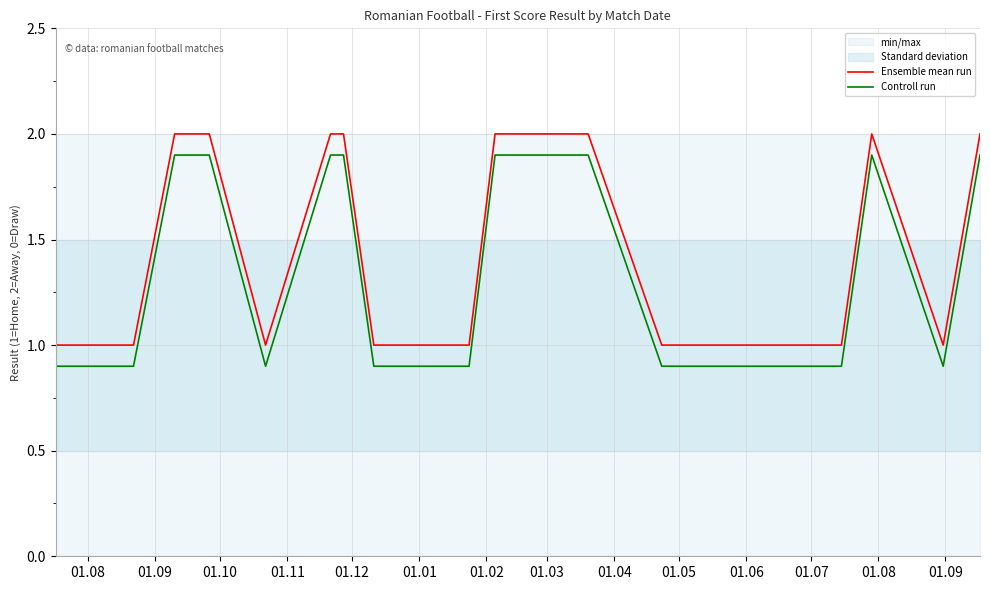

List the series in order of their peak value, highest first.

Ensemble mean run, Controll run